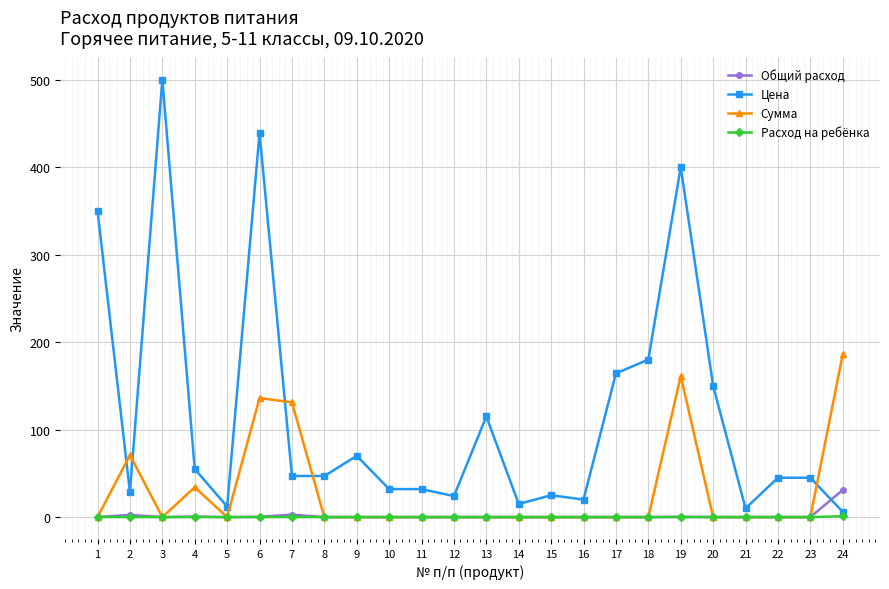

Is it true that Расход на ребёнка equals 0.0 at 12?

True